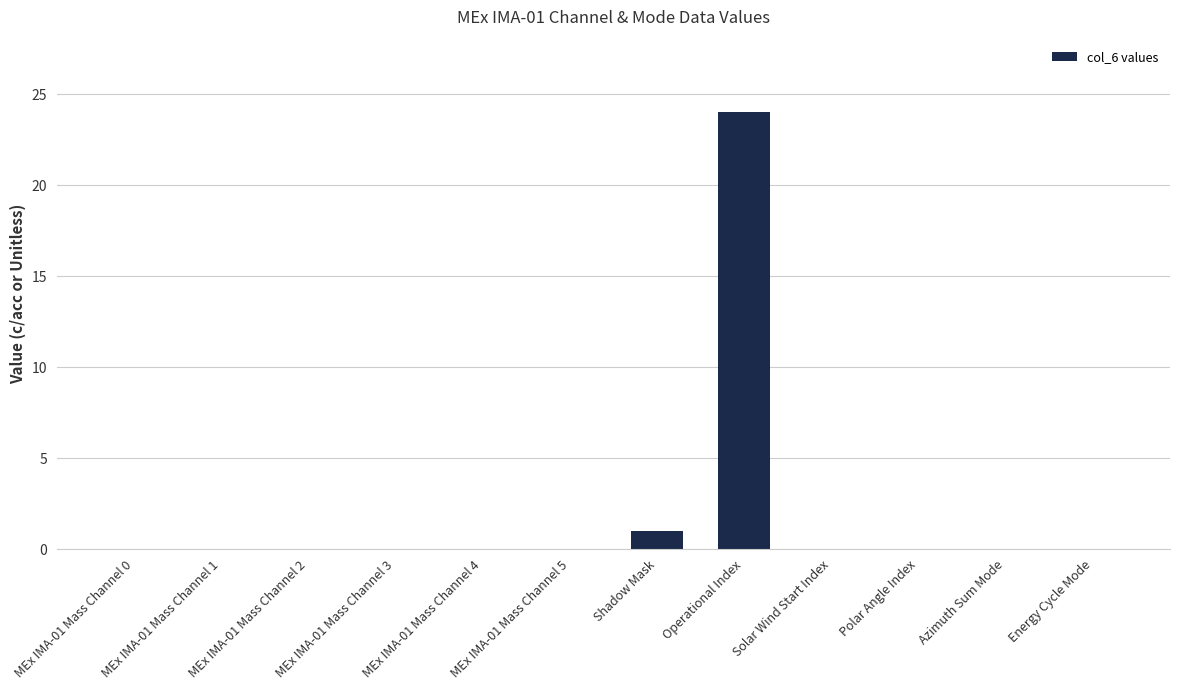

At which category does the chart reach its peak across all series?

Operational Index